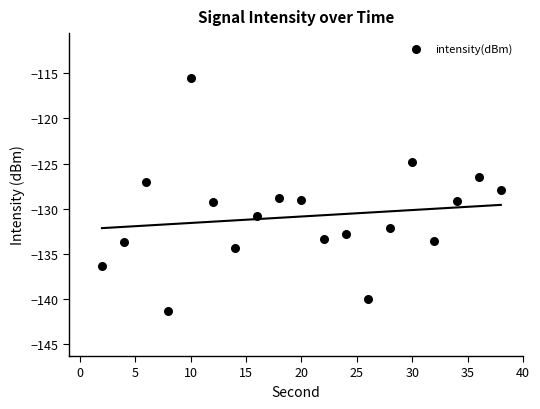

What is the range of Y values (max minus min)?

25.8